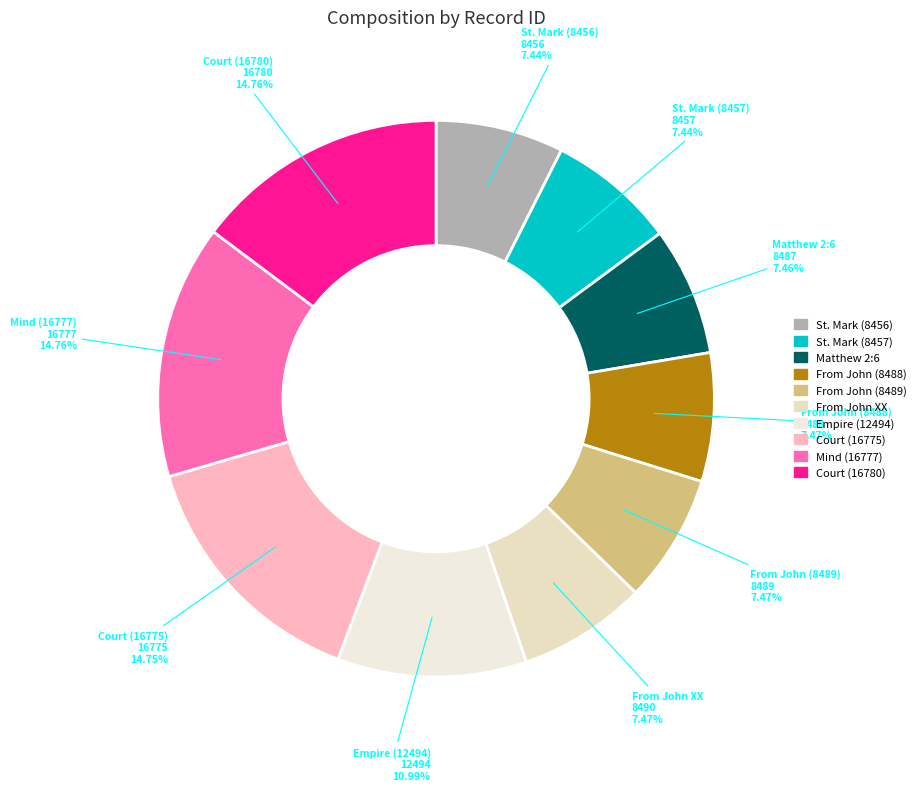

Does Empire (12494) account for over 50% of the chart?

No